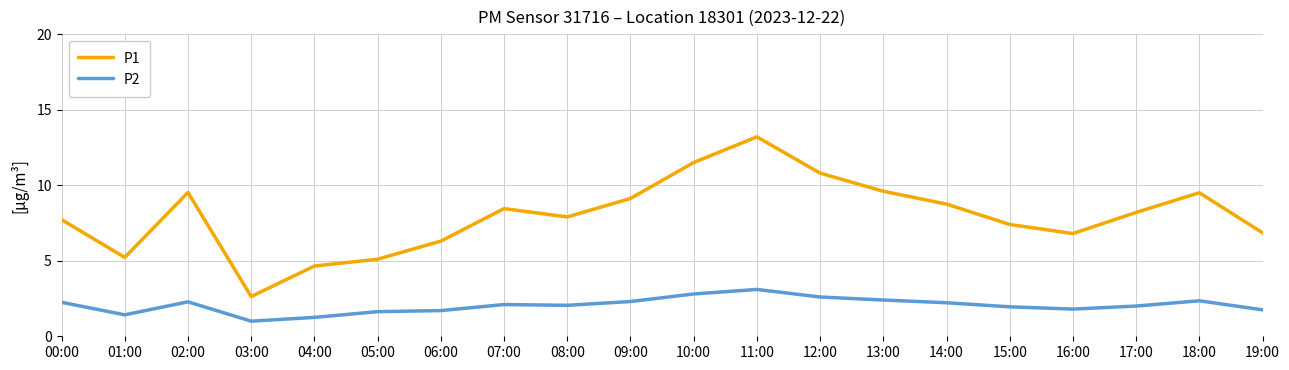

True or false: P1 and P2 intersect in this chart.

False